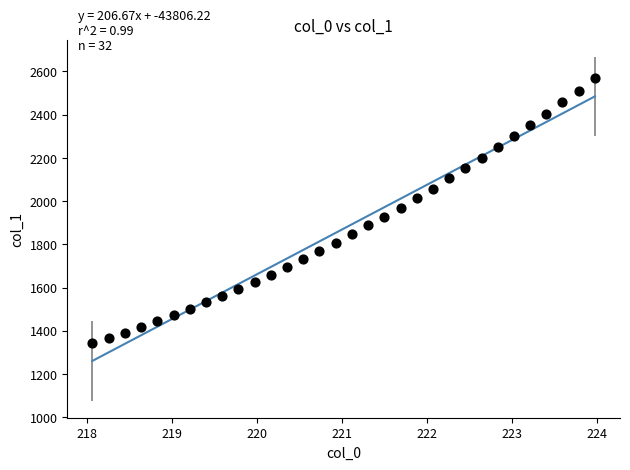

What is the range of X values (max minus min)?

5.9